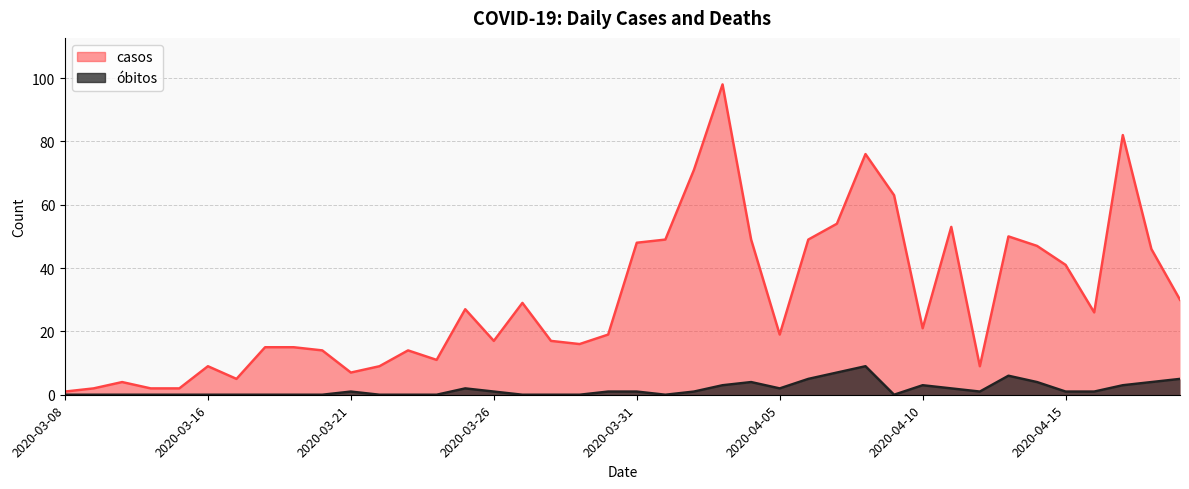

Between 2020-04-07 and 2020-04-12, which is larger?

2020-04-07